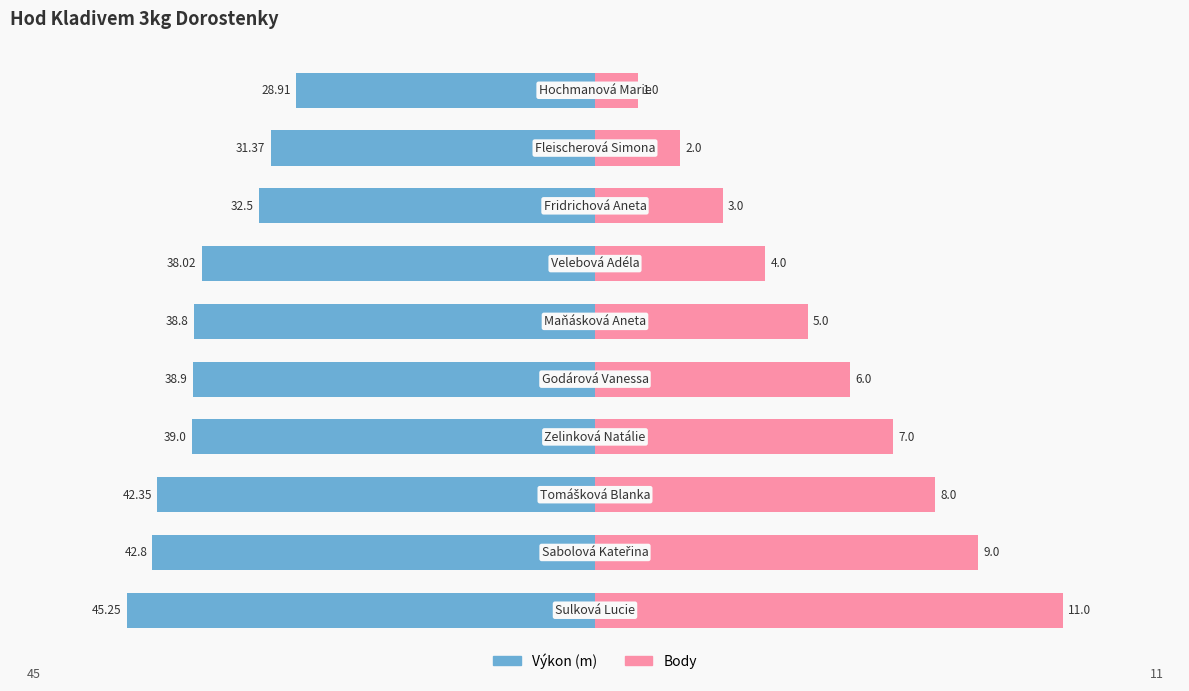

What is the maximum value shown in the chart?

45.2